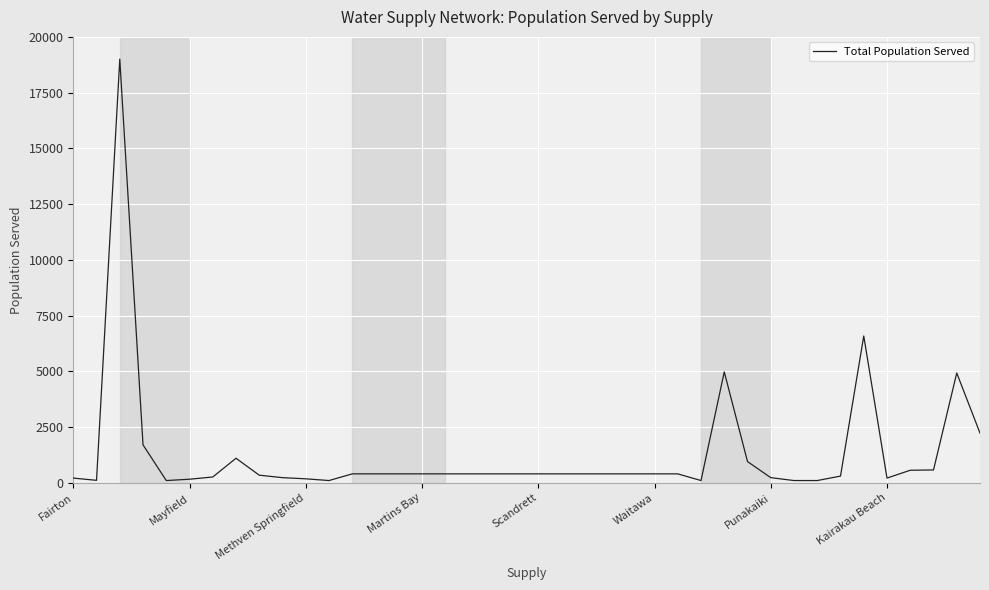

What is the difference between the maximum and minimum values?

18900